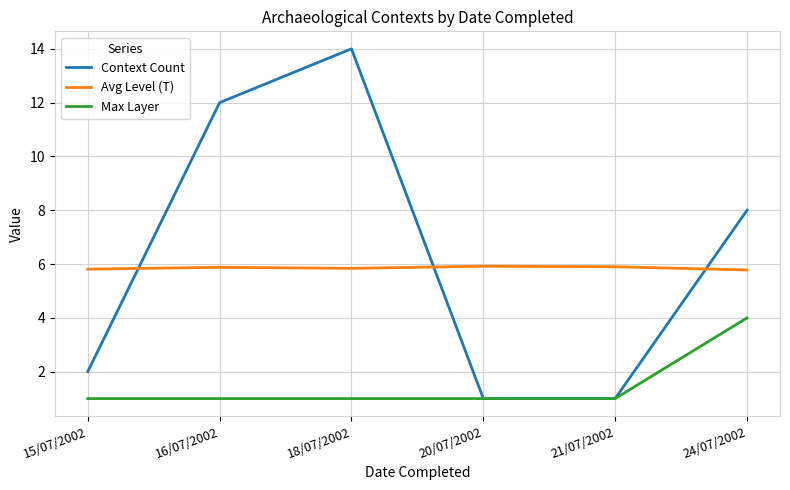

After their last crossing, which series has the higher values: Context Count or Avg Level (T)?

Context Count